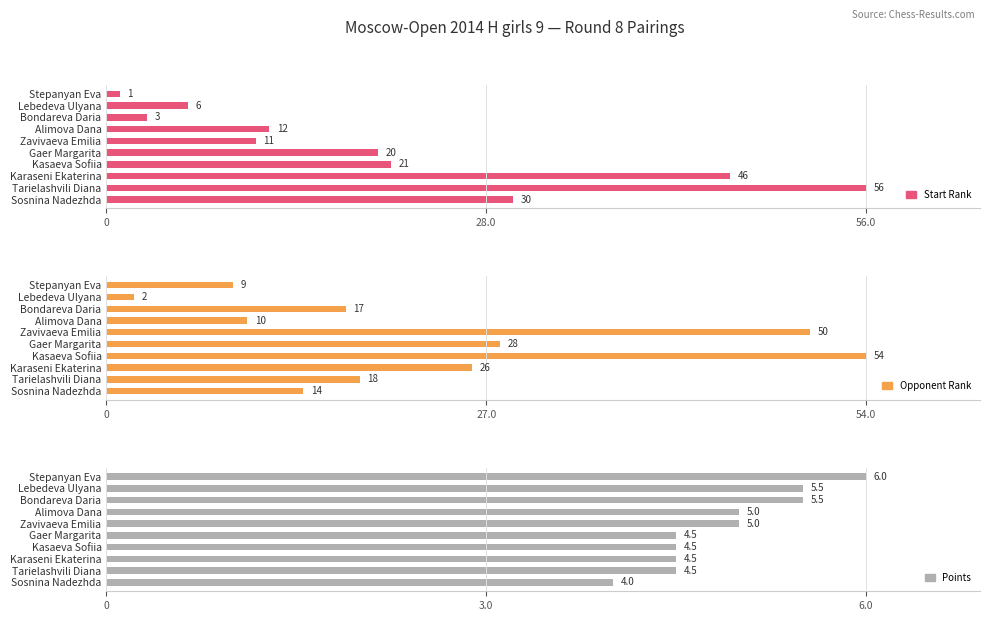

What is the sum of the Points values at Gaer Margarita and Stepanyan Eva?

10.5